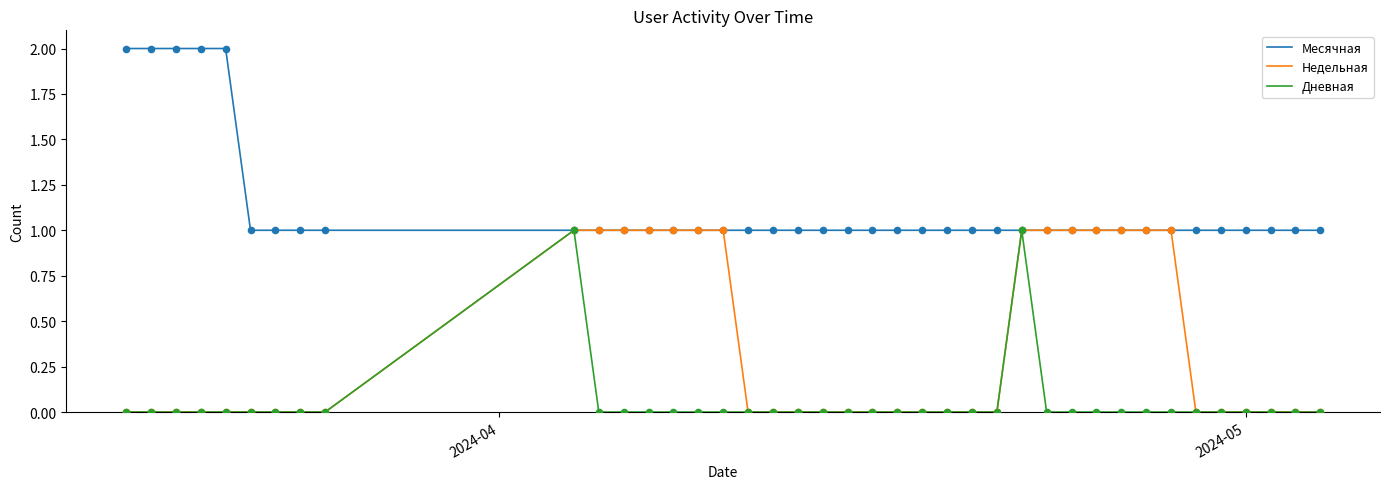

Which series has the largest total across all categories?

Месячная